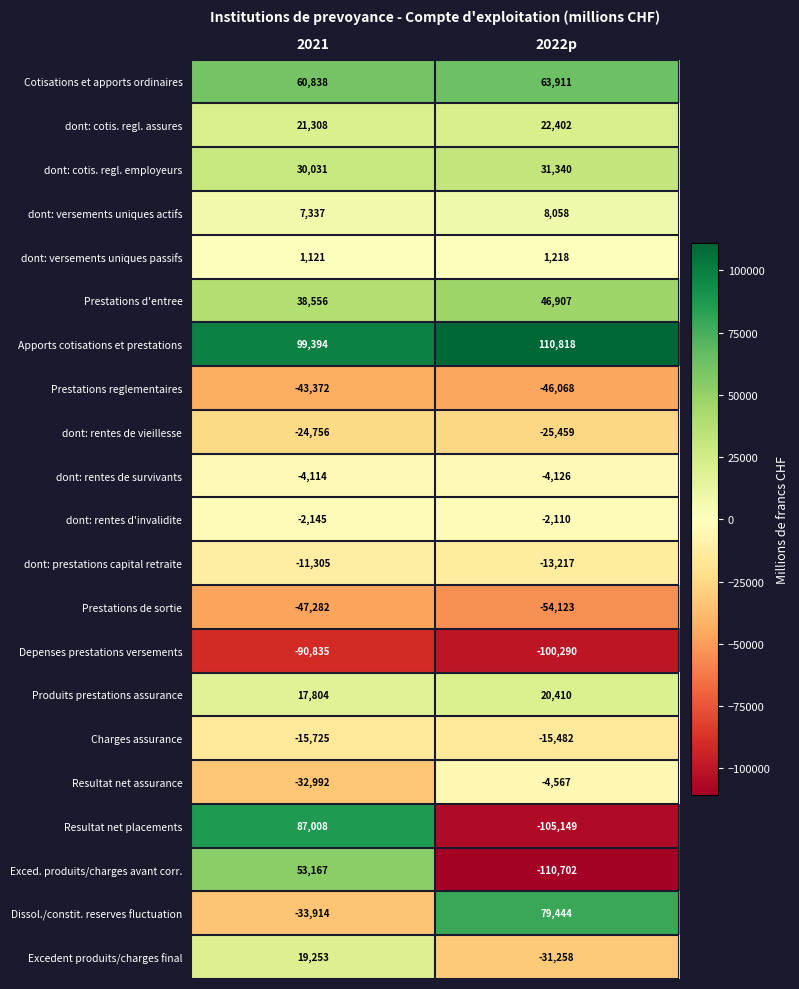

What is the smallest value displayed?

-110702